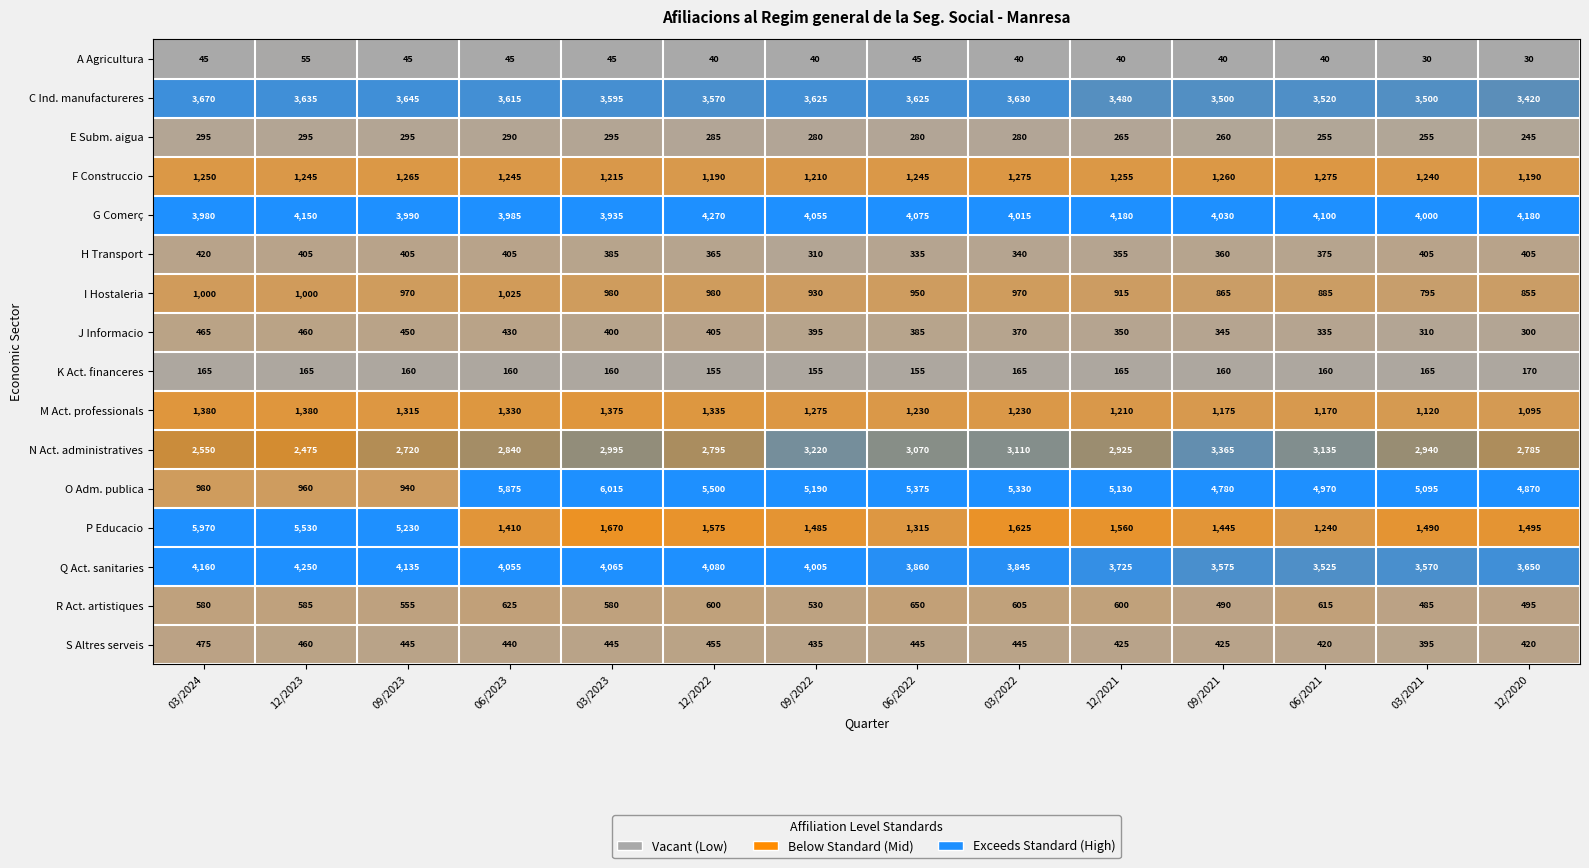

Which series has the widest spread of values?

O Adm. publica